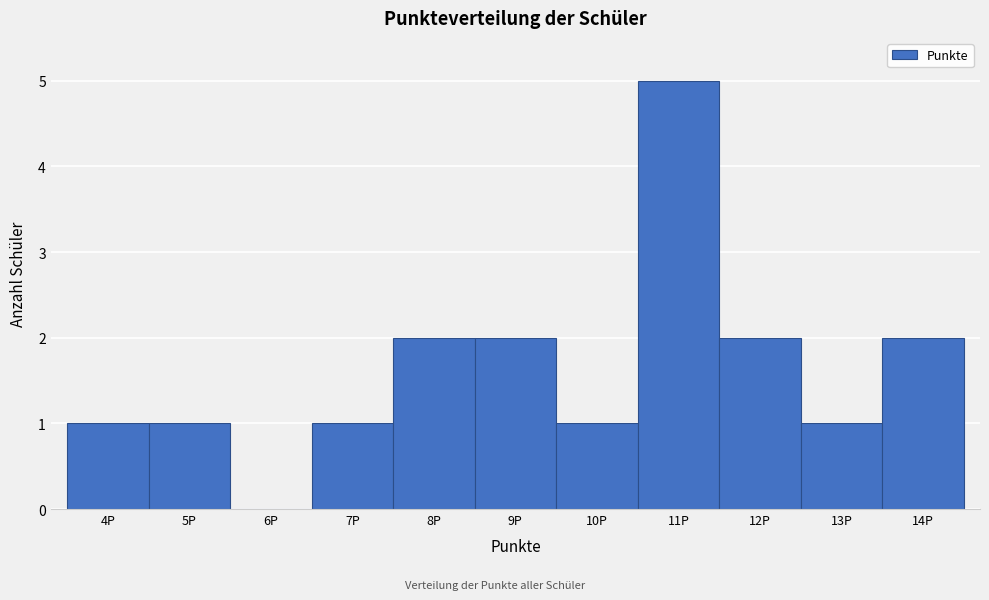

Reading left to right, list every bar in this chart as the range it spans on the x-axis followed by its height. The values are not printed on the chart, so give them approximately, as read against the axis.

3.5 to 4.5: 1
4.5 to 5.5: 1
5.5 to 6.5: 0
6.5 to 7.5: 1
7.5 to 8.5: 2
8.5 to 9.5: 2
9.5 to 10.5: 1
10.5 to 11.5: 5
11.5 to 12.5: 2
12.5 to 13.5: 1
13.5 to 14.5: 2